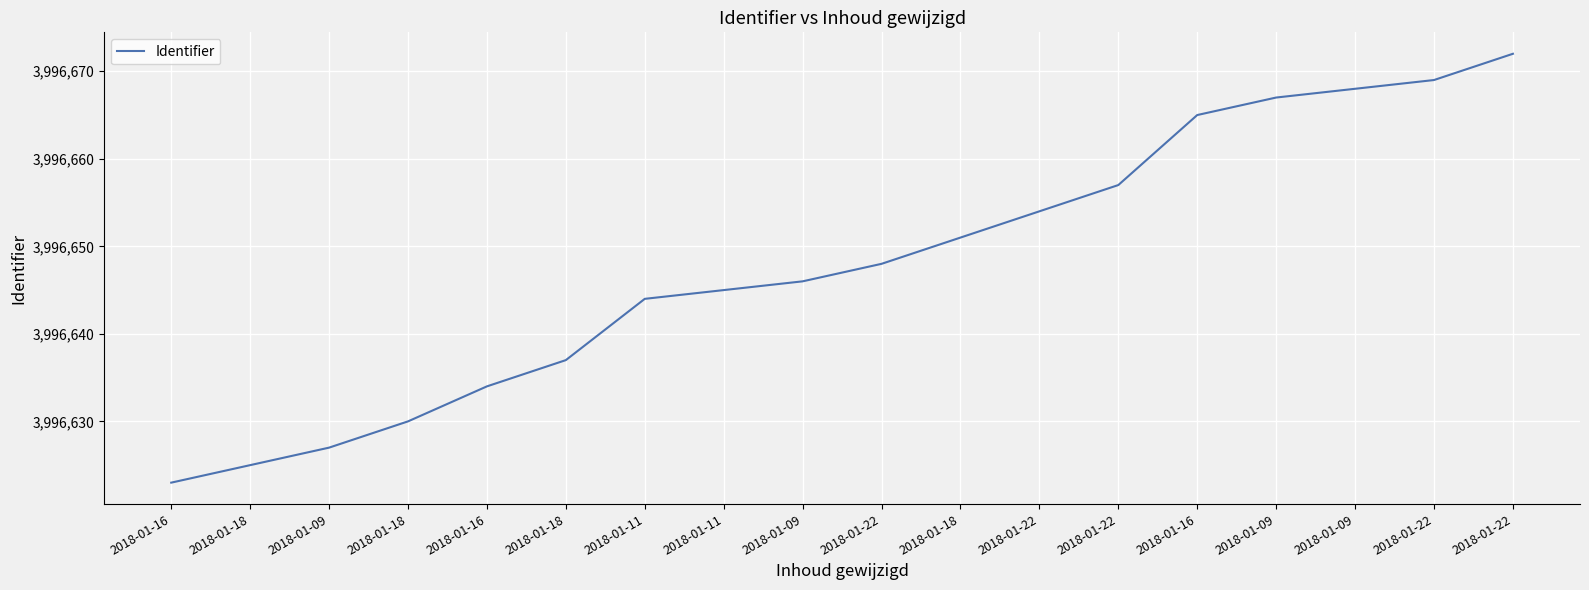

Which has a higher value, 2018-01-22 or 2018-01-22?

2018-01-22